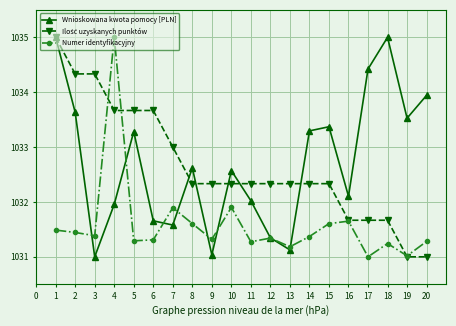

What is the difference between the highest and lowest values at 10?

0.7